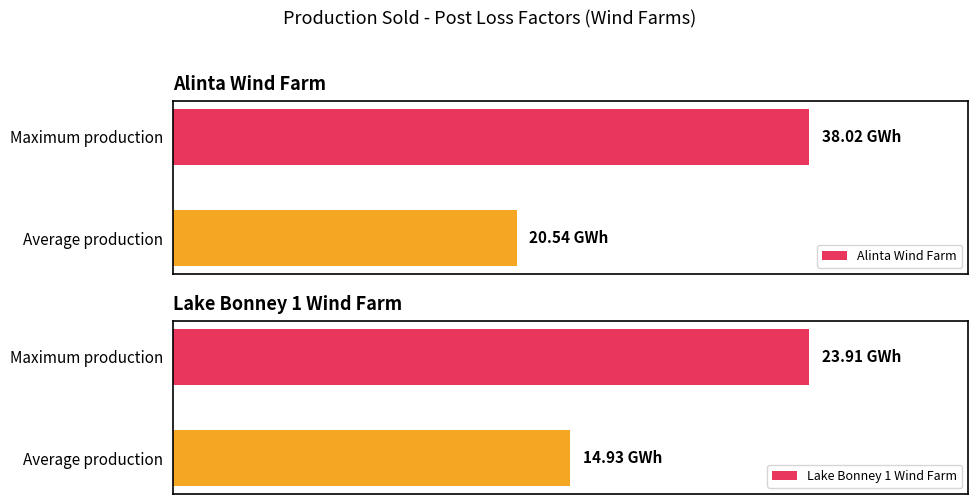

The Alinta Wind Farm series shows 20.3 at Maximum production. True or false?

False